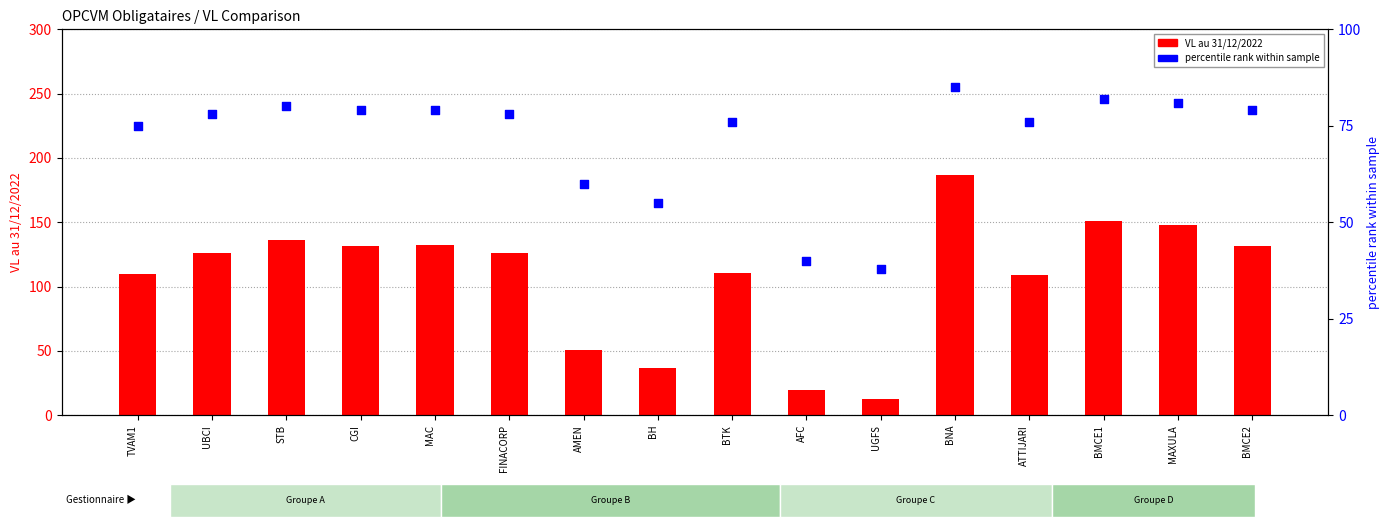

Which series contains the highest Y value?

VL au 31/12/2022